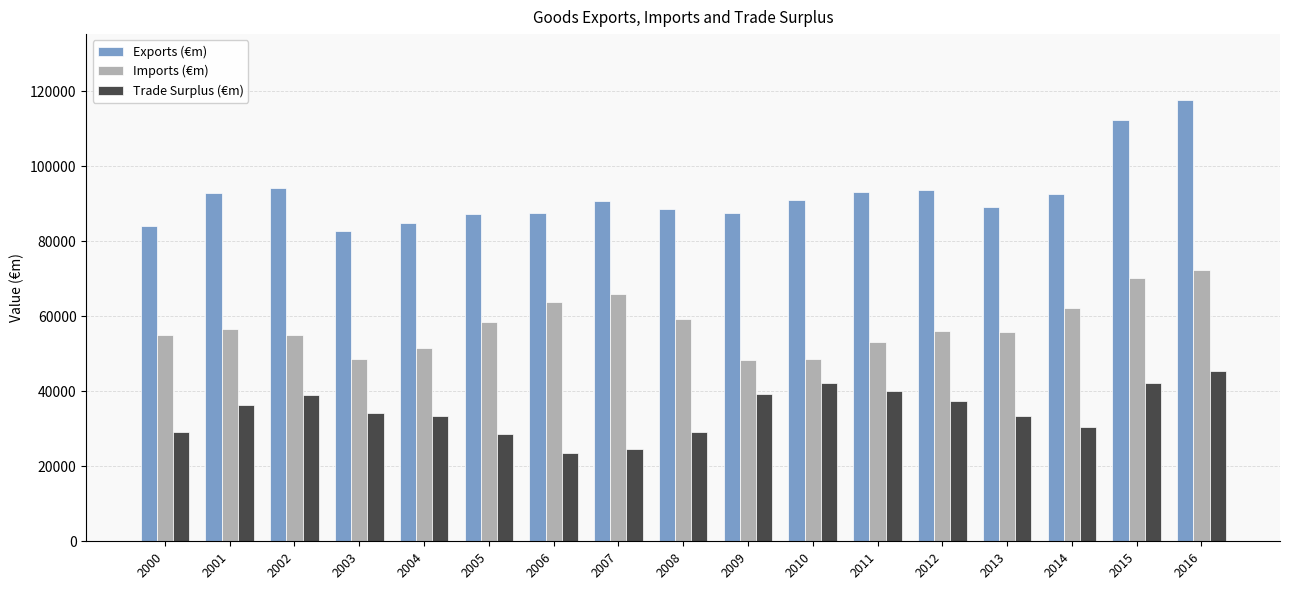

What is the spread (max minus min) of values at 2014?

62157.5